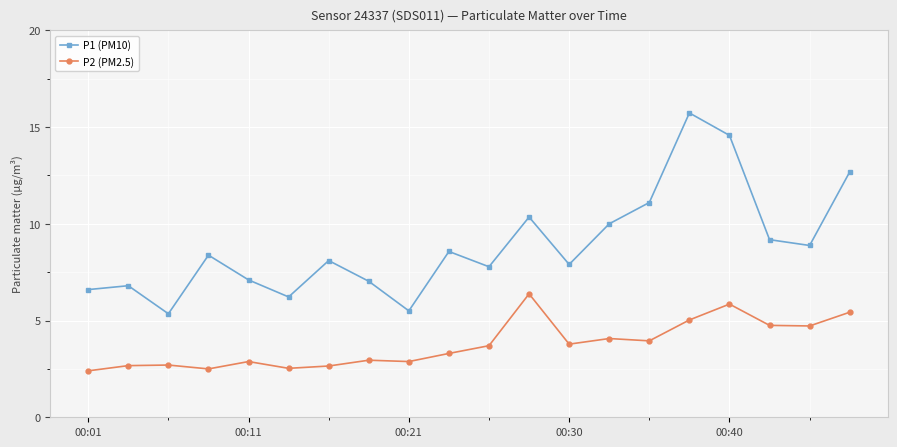

List the series in order of their peak value, highest first.

P1 (PM10), P2 (PM2.5)